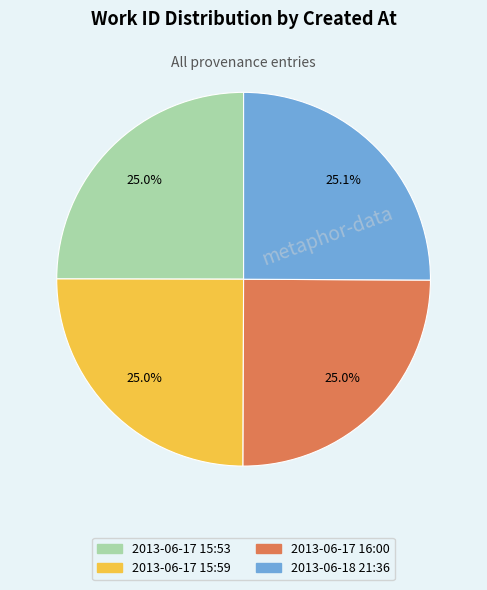

Does any single category account for the majority?

No